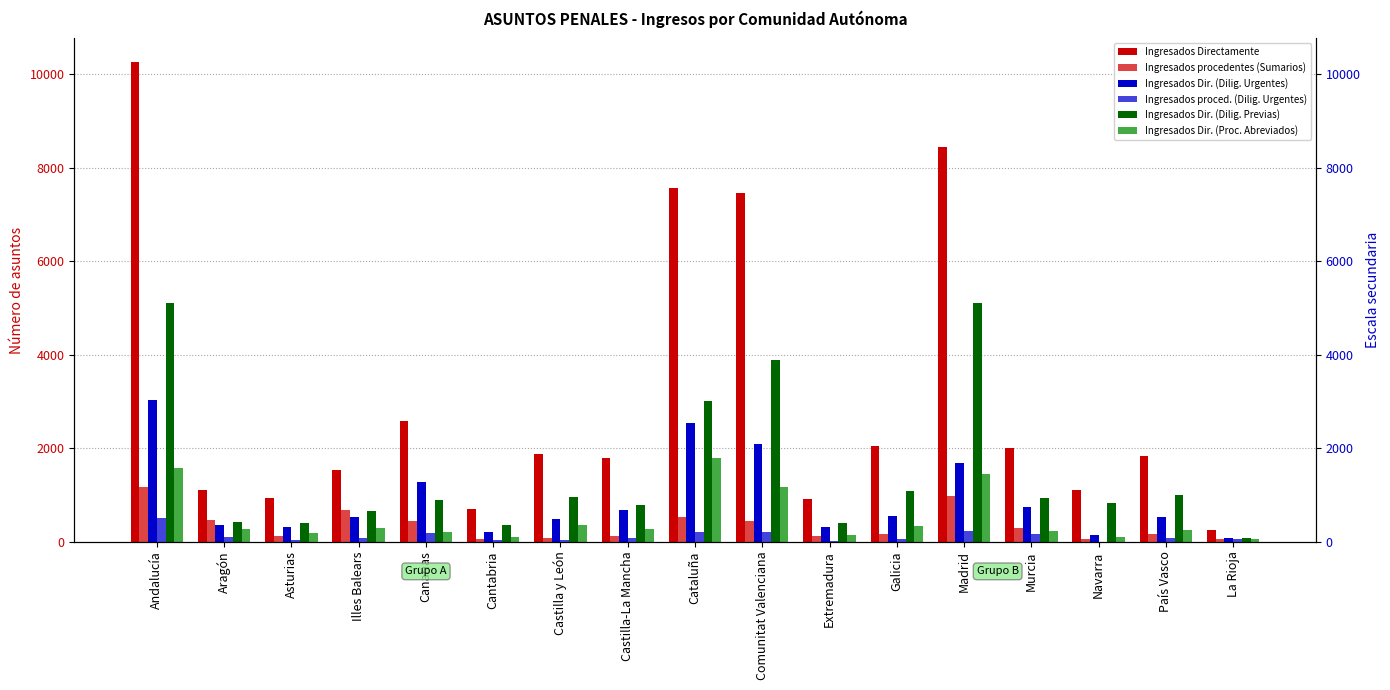

Between Castilla-La Mancha and Extremadura, which series saw the biggest shift?

Ingresados Directamente